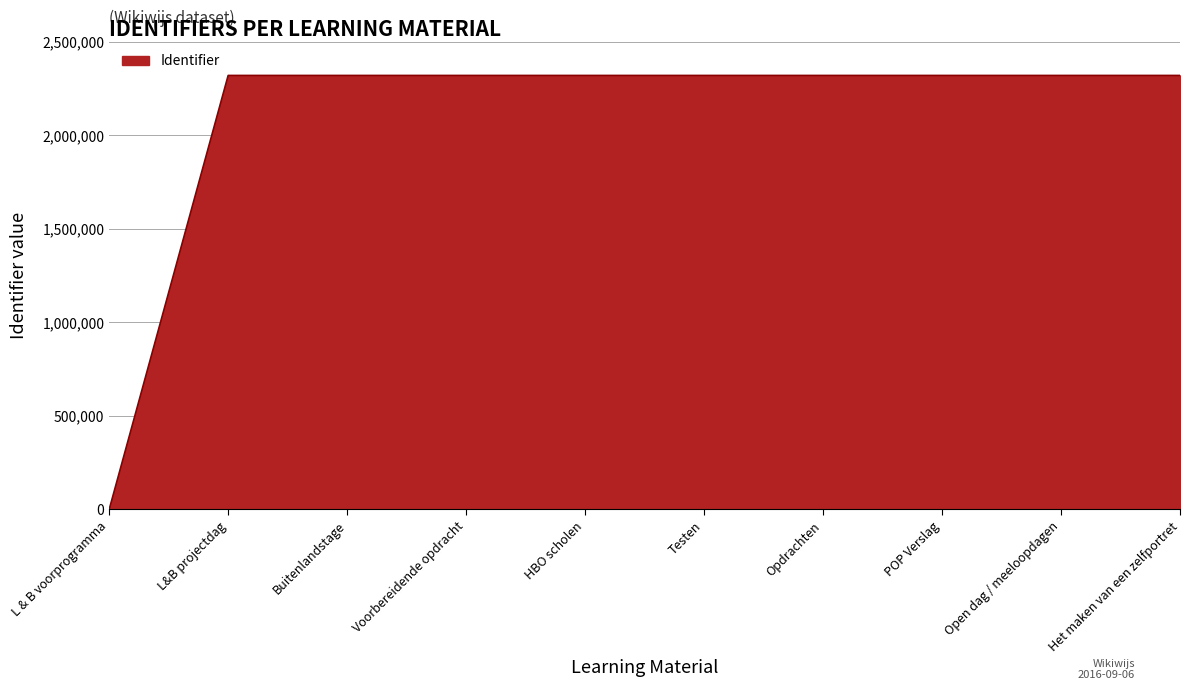

What is the sum of all values?

20880417